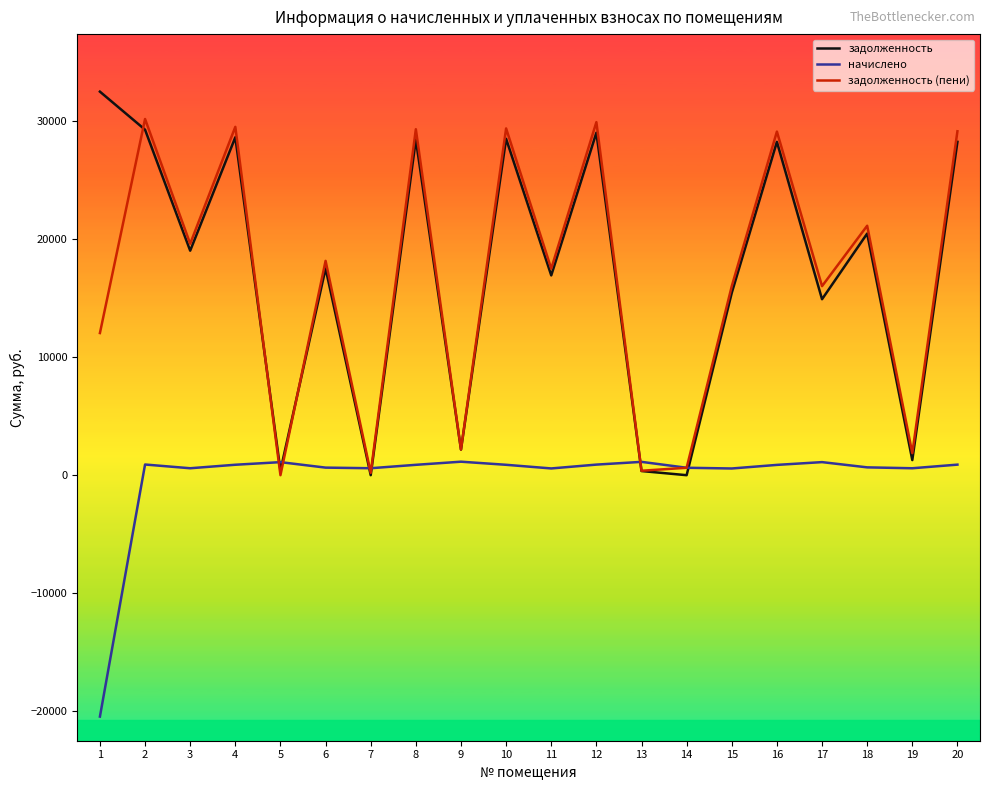

Where do задолженность (пени) and начислено first cross each other?

4 and 5